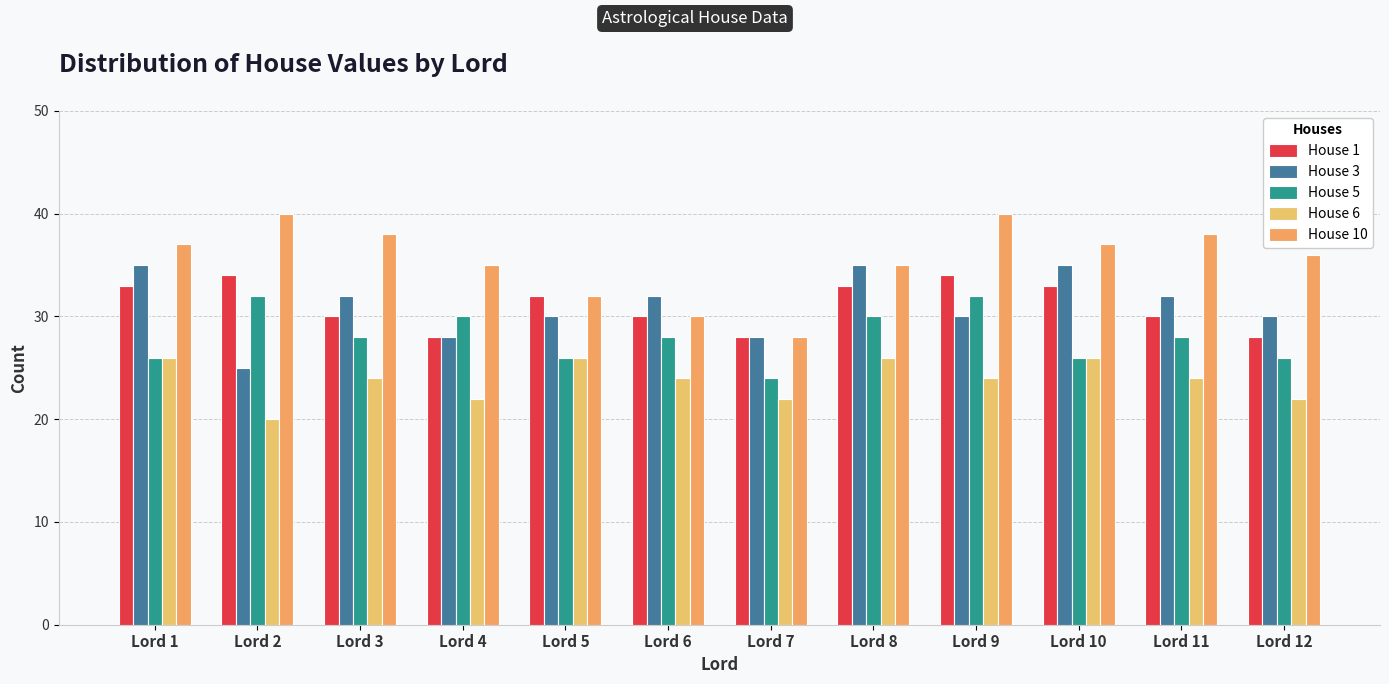

The value of House 1 at Lord 10 is 33. True or false?

True